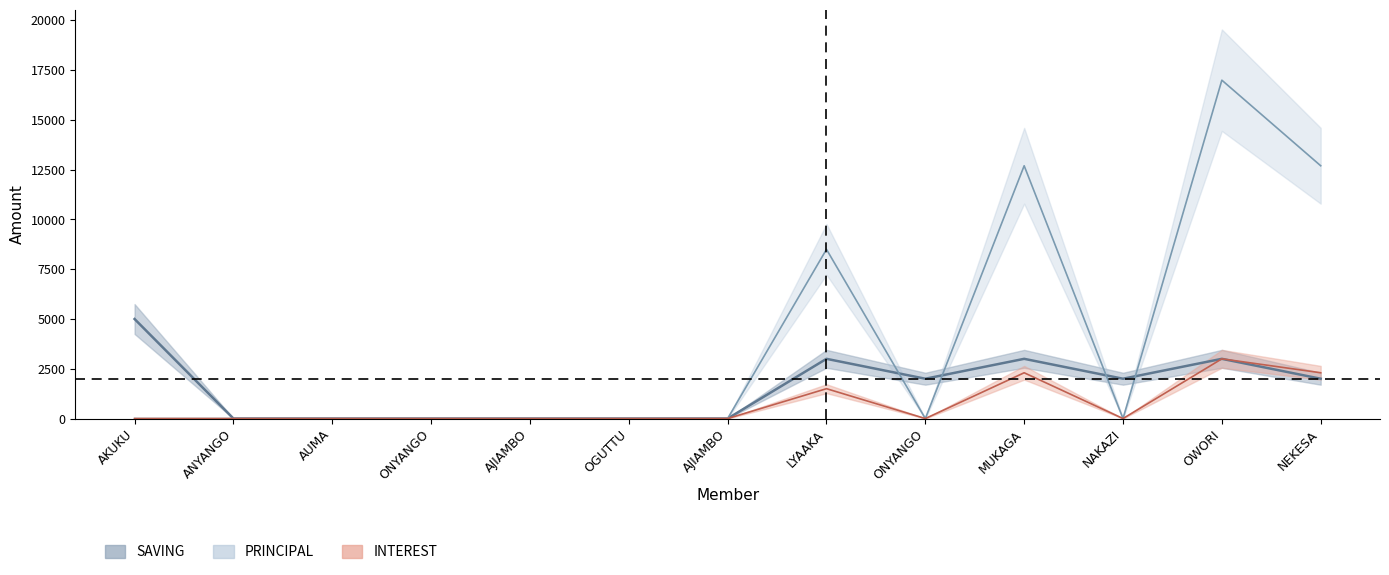

List the series in order of their overall mean, lowest first.

INTEREST, SAVING, PRINCIPAL